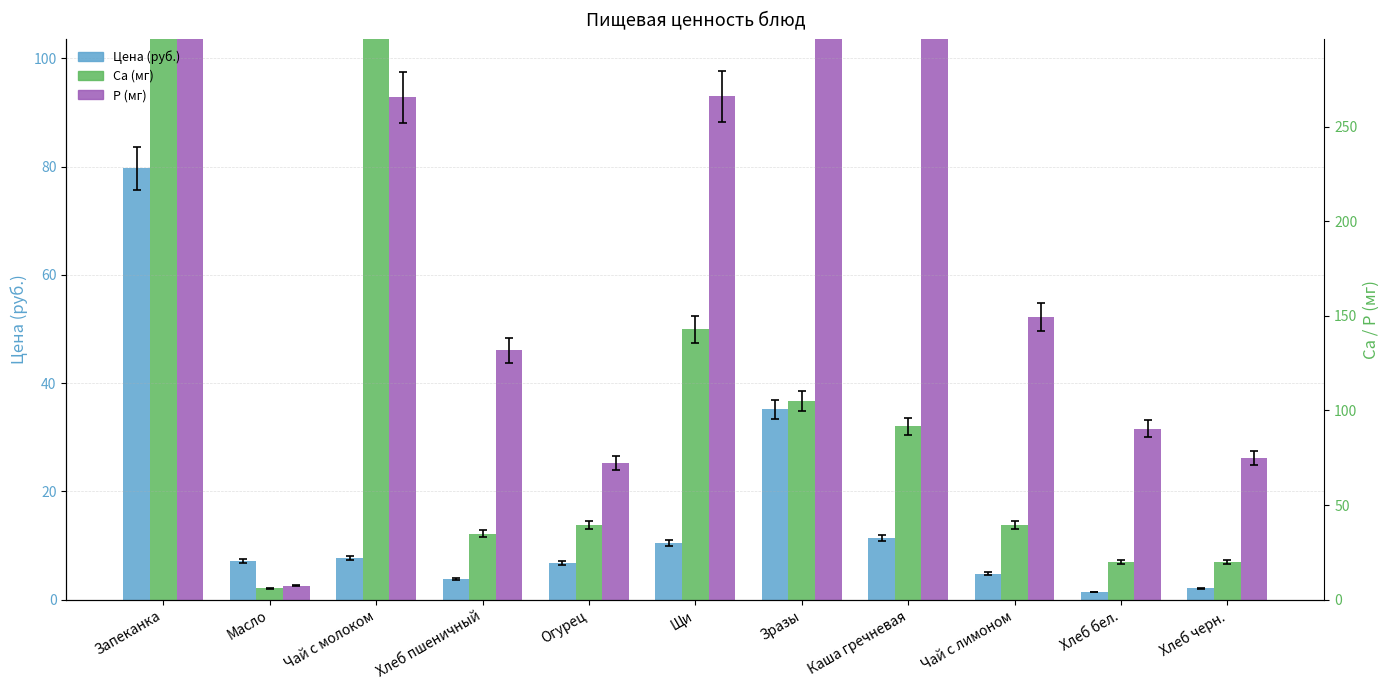

What is the total value across all series at Хлеб бел.?

40.0